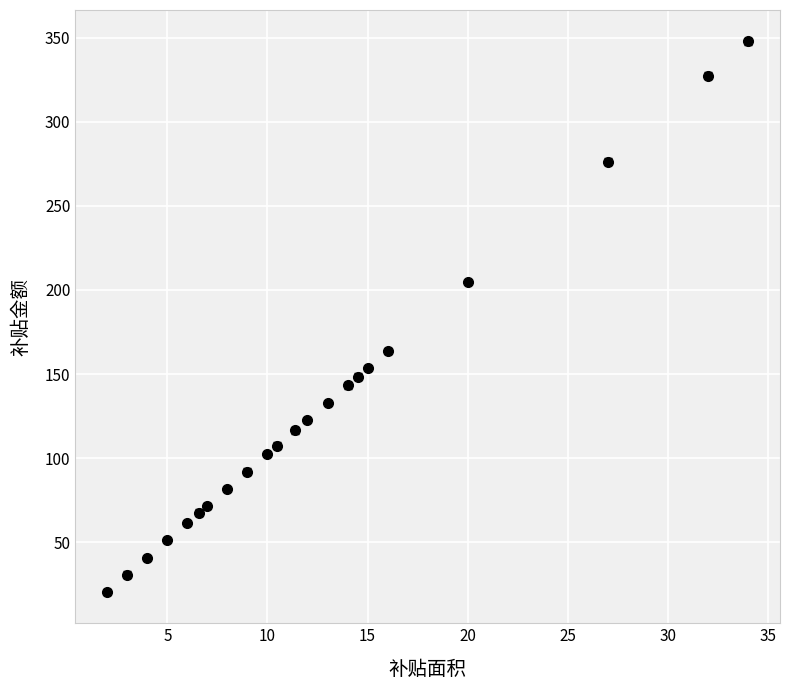

What is the minimum value shown in the chart?

20.5